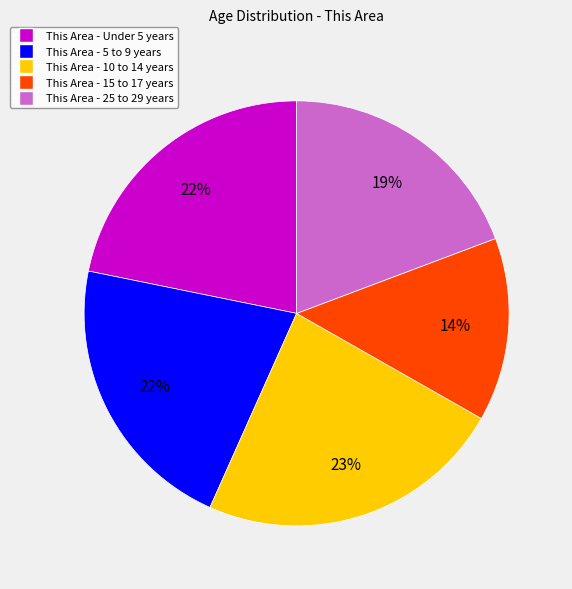

To the nearest percent, what is the average slice percentage?

20%